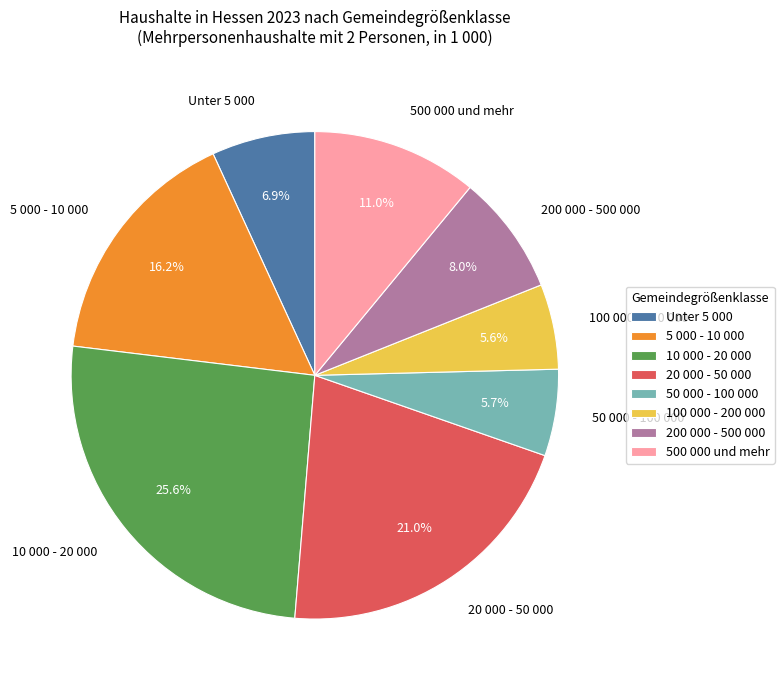

Is it true that 500 000 und mehr is 11% of the pie?

True